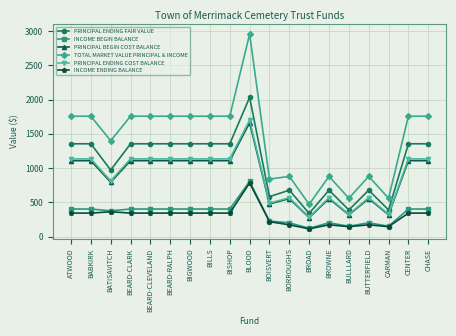

Count the number of categories in the chart.

19